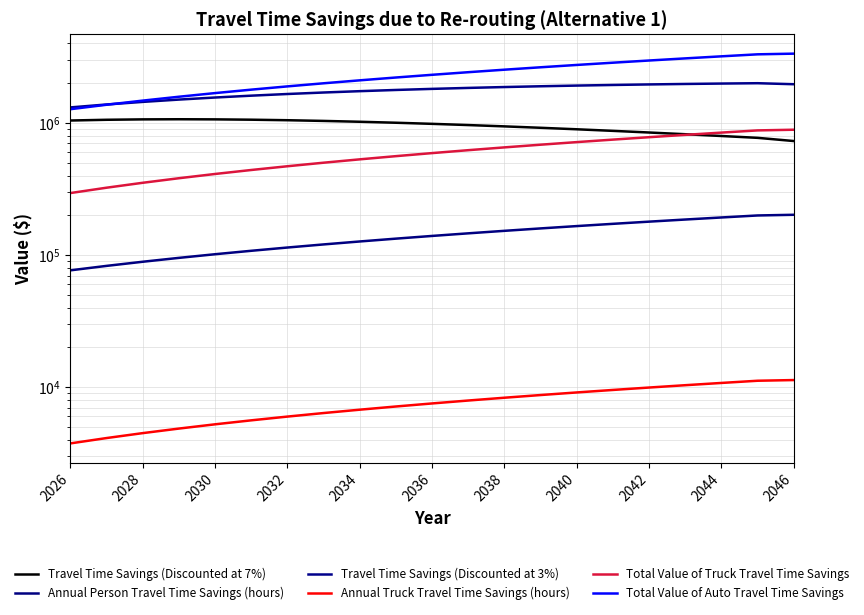

How many distinct data groups are displayed?

6